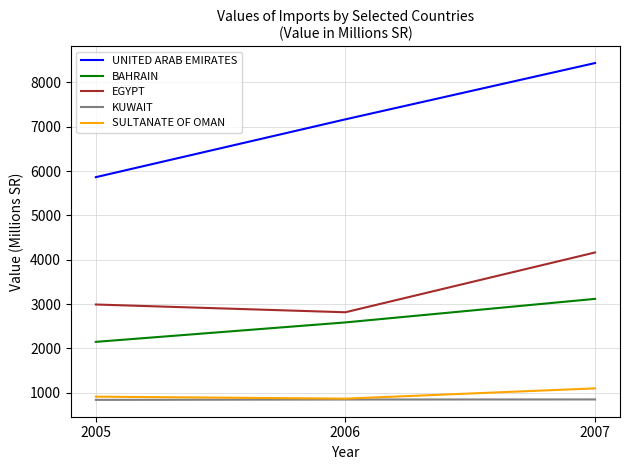

At which label is EGYPT closest to 3488?

2005